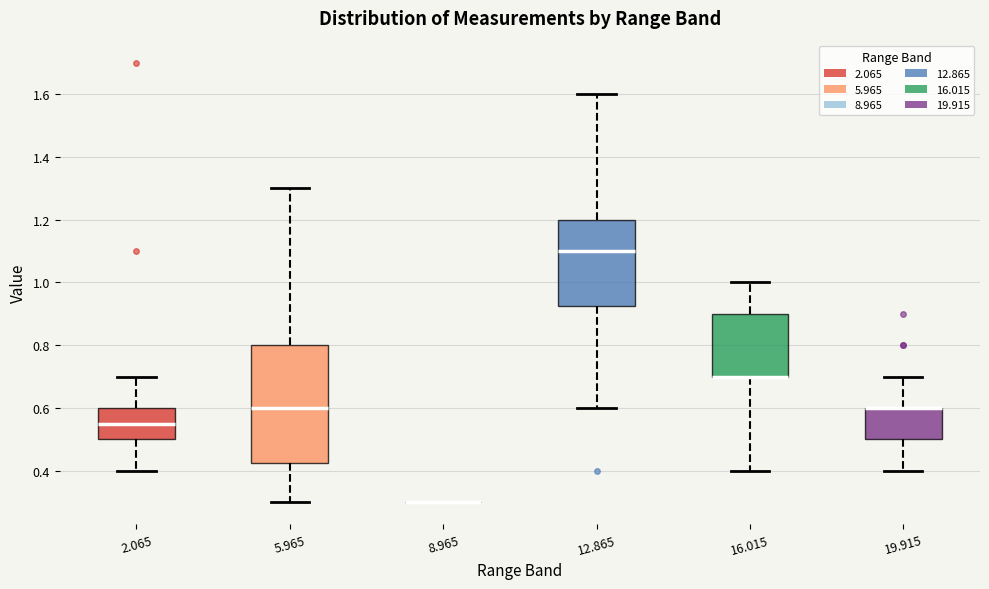

Reading left to right, read every box against the y-axis: the position of its median line, the range the box covers, and the ends of its whiskers. The values are not printed on the chart, so give them approximately, as read against the axis.

2.065: median 0.56, box 0.50 to 0.60, whiskers 0.40 to 0.70
5.965: median 0.60, box 0.42 to 0.80, whiskers 0.30 to 1.30
8.965: box collapsed to a line at 0.30, whiskers 0.30 to 0.30
12.865: median 1.10, box 0.92 to 1.20, whiskers 0.60 to 1.60
16.015: median 0.70 (drawn on the box's lower edge), box 0.70 to 0.90, whiskers 0.40 to 1.00
19.915: median 0.60 (drawn on the box's upper edge), box 0.50 to 0.60, whiskers 0.40 to 0.70